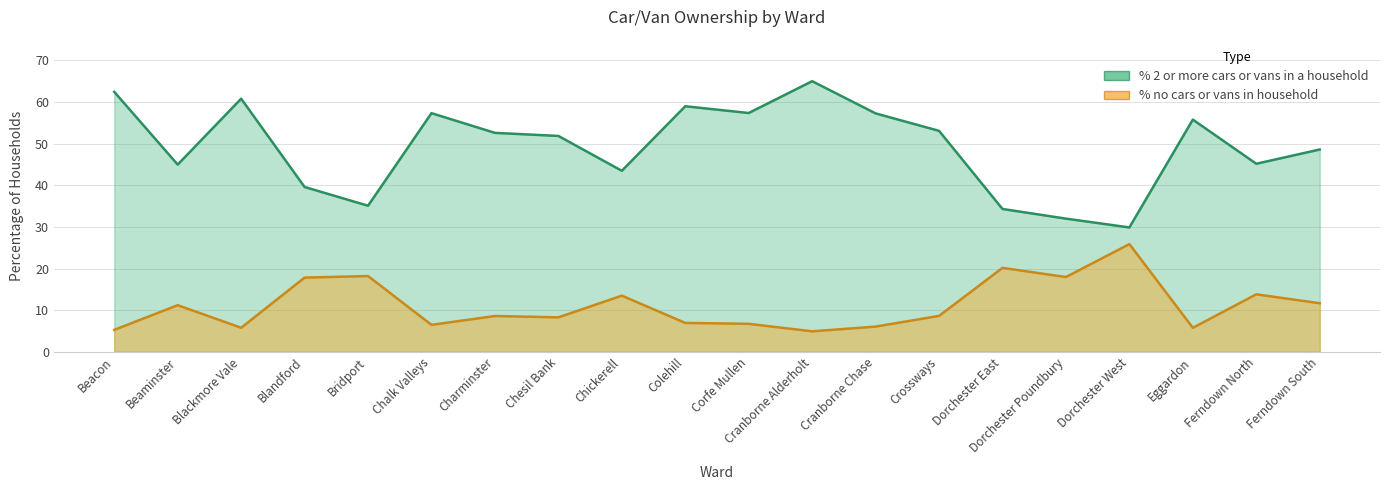

What is the average value of the % 2 or more cars or vans in a household series?

49.3